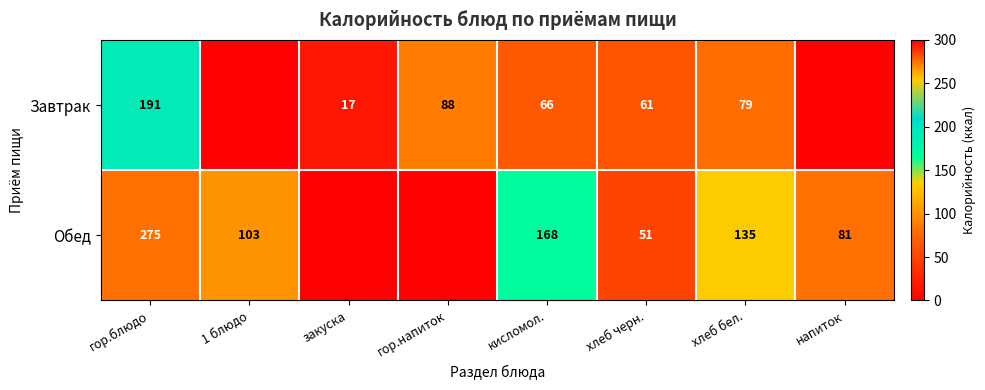

What is the maximum value shown in the chart?

275